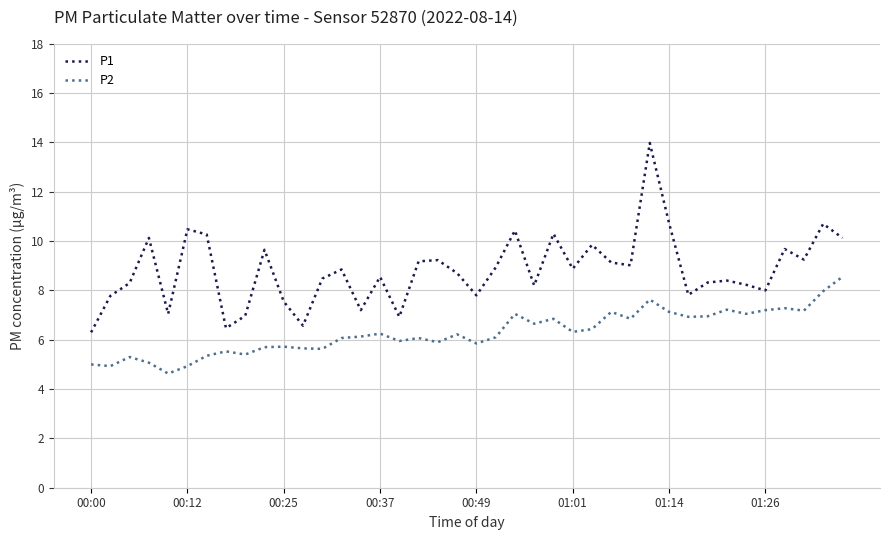

True or false: P2 and P1 cross at least once.

False